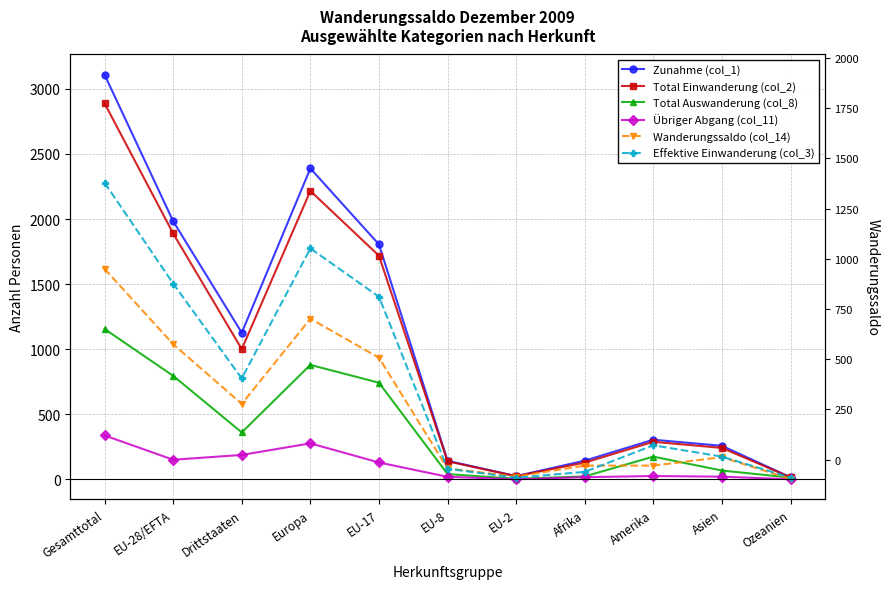

What is the sum of the Total Einwanderung (col_2) values at EU-17 and EU-28/EFTA?

3607